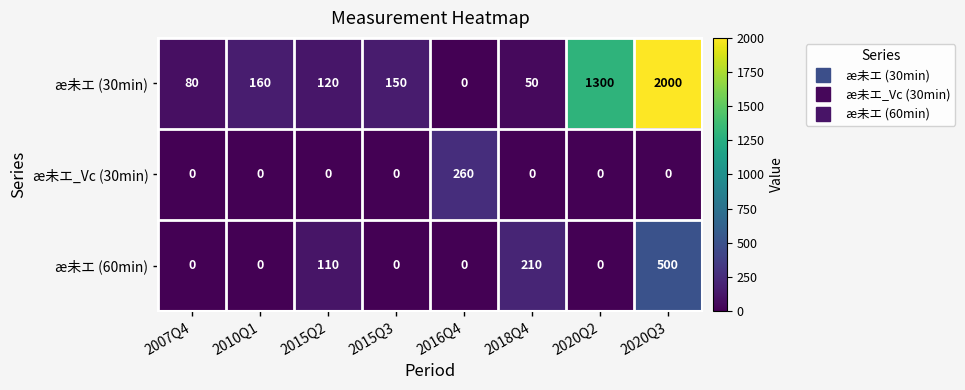

Is it true that æ未エ (60min) equals 0 at 2010Q1?

True